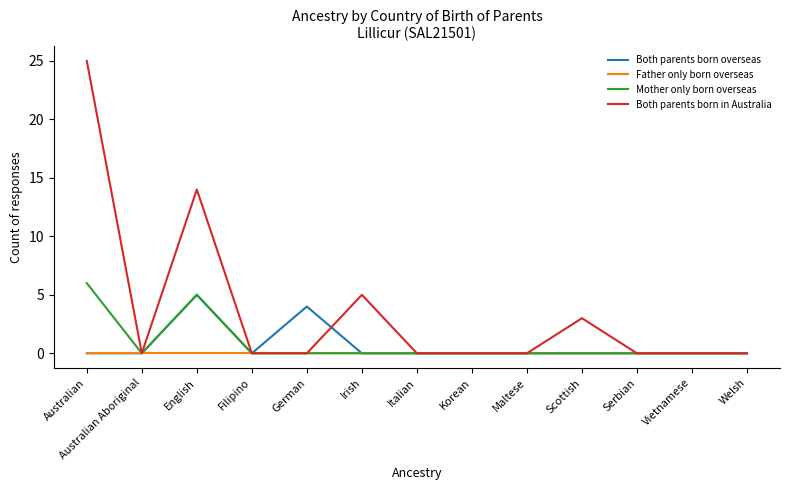

Reading left to right, list all the values displayed in this chart.

Both parents born overseas: Australian=0	Australian Aboriginal=0	English=5	Filipino=0	German=4	Irish=0	Italian=0	Korean=0	Maltese=0	Scottish=0	Serbian=0	Vietnamese=0	Welsh=0
Father only born overseas: Australian=0	Australian Aboriginal=0	English=0	Filipino=0	German=0	Irish=0	Italian=0	Korean=0	Maltese=0	Scottish=0	Serbian=0	Vietnamese=0	Welsh=0
Mother only born overseas: Australian=6	Australian Aboriginal=0	English=5	Filipino=0	German=0	Irish=0	Italian=0	Korean=0	Maltese=0	Scottish=0	Serbian=0	Vietnamese=0	Welsh=0
Both parents born in Australia: Australian=25	Australian Aboriginal=0	English=14	Filipino=0	German=0	Irish=5	Italian=0	Korean=0	Maltese=0	Scottish=3	Serbian=0	Vietnamese=0	Welsh=0